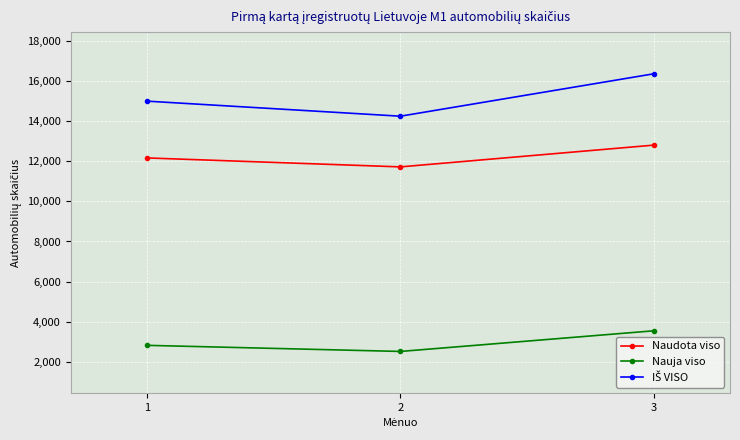

What is the difference between the highest and lowest values at 1?

12160